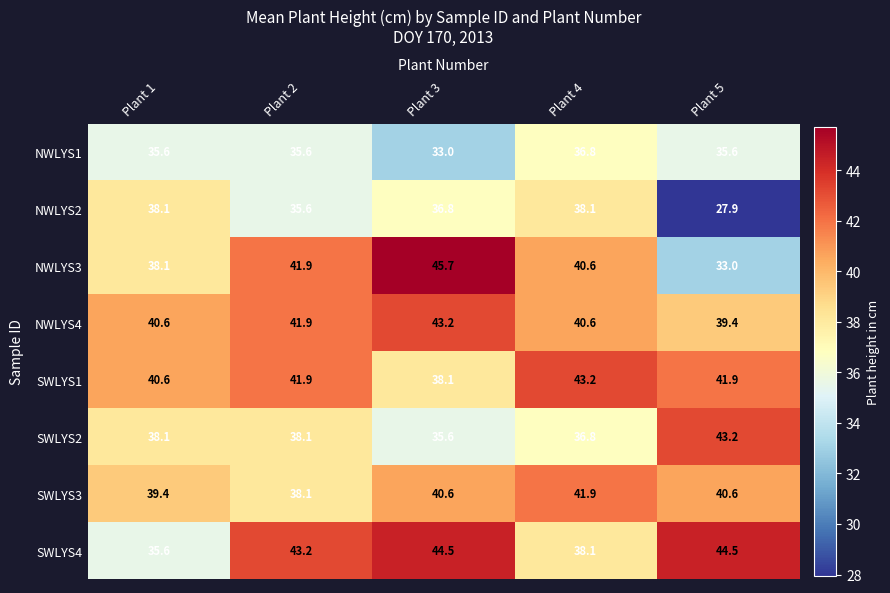

At which category is the sum across all series the highest?

Plant 3